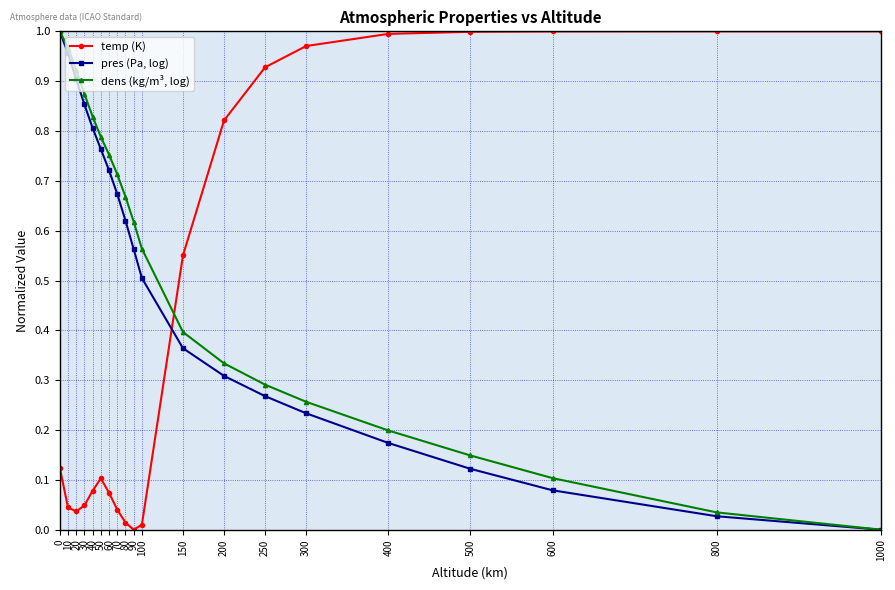

Rank the series by their average value, from highest to lowest.

dens (kg/m³, log), pres (Pa, log), temp (K)